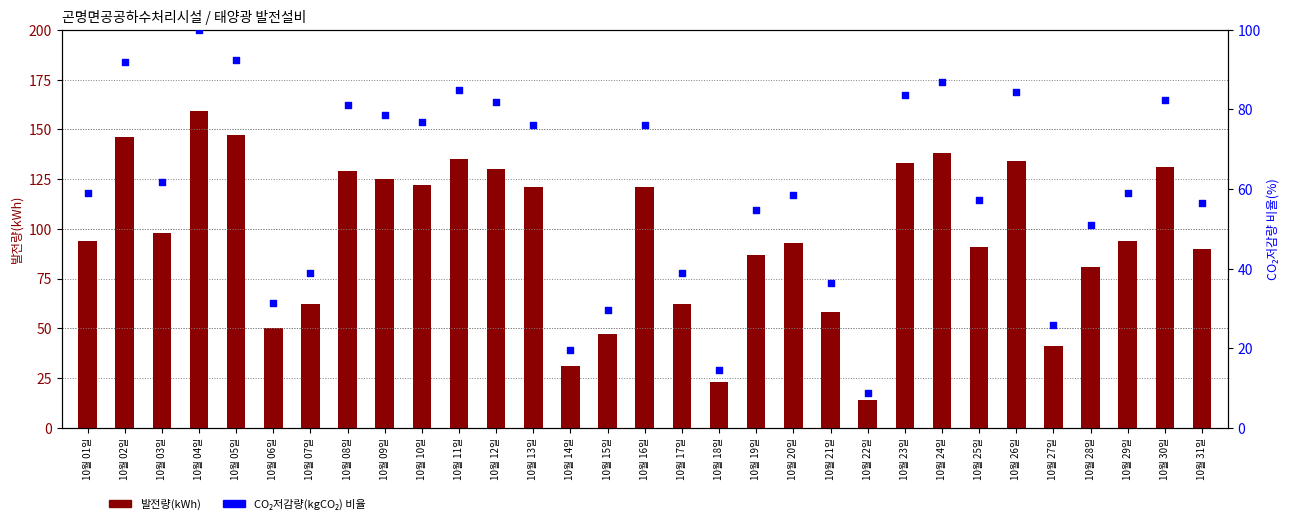

At which category is the sum across all series the highest?

10월 04일